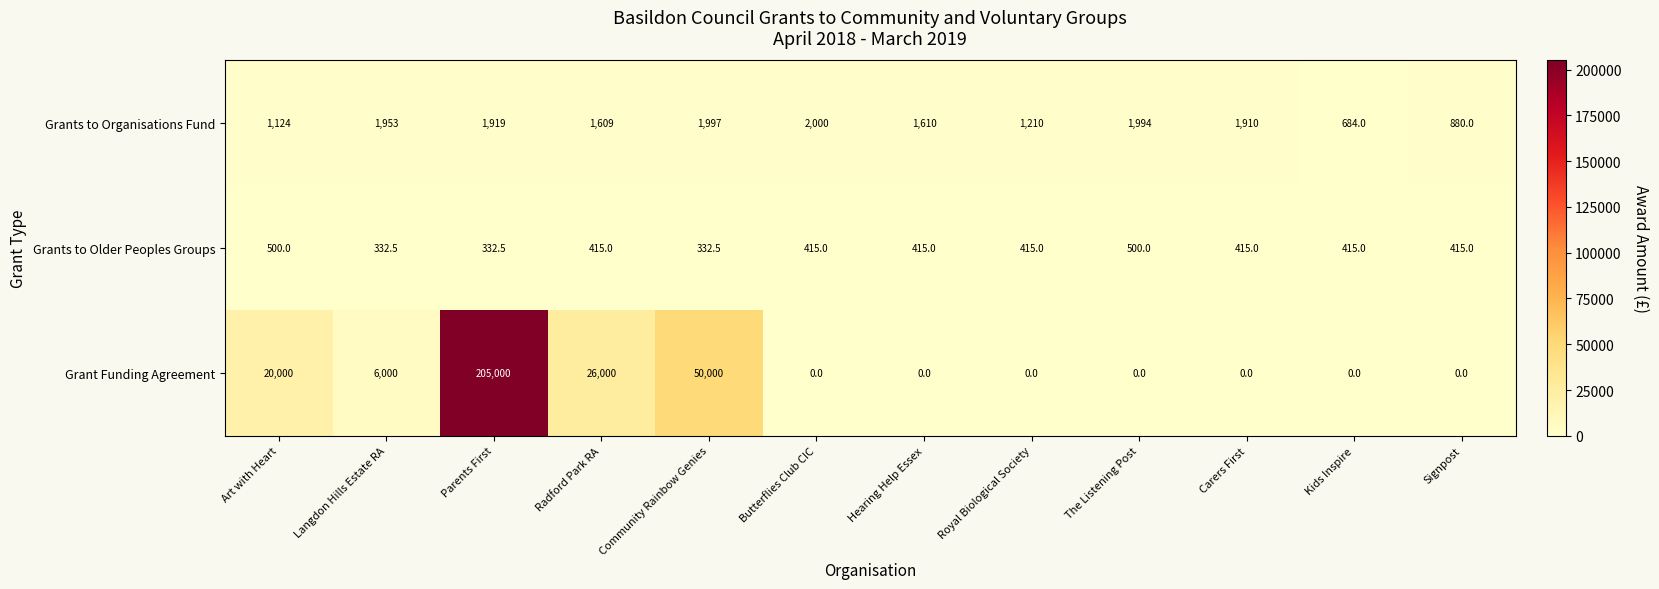

Which series has the largest range (max minus min)?

Grant Funding Agreement